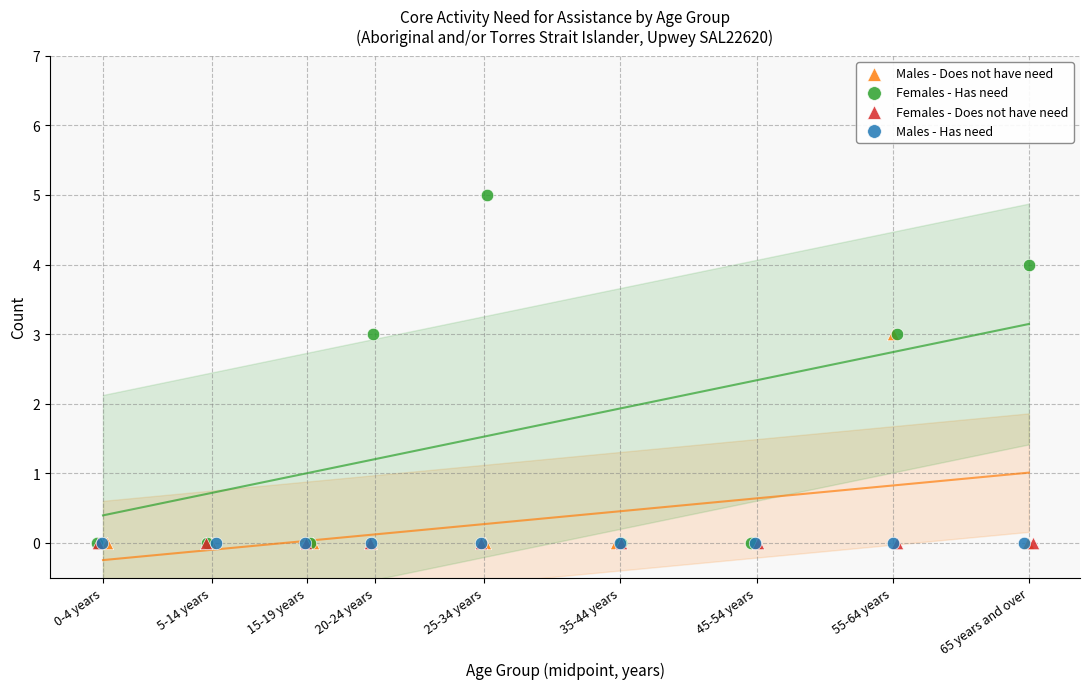

Which series reaches the maximum Y coordinate?

Females - Has need